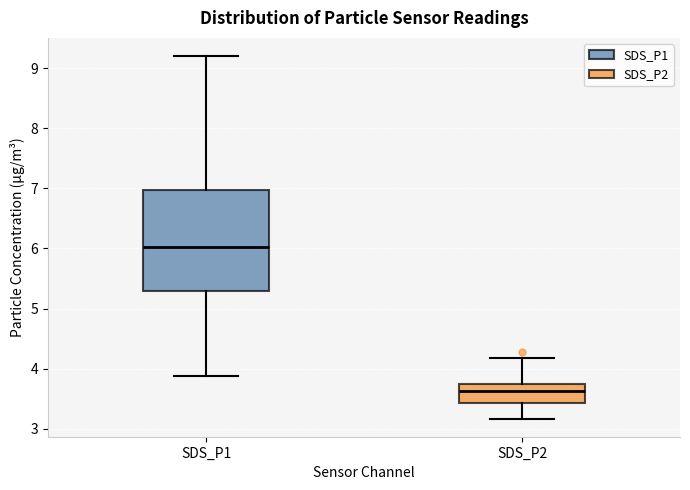

Reading left to right, transcribe this box plot: for each box, give where its median line is, the range the box spans, and where its two whiskers end, as read against the y-axis. The values are not printed on the chart, so give them approximately, as read against the axis.

SDS_P1: median 6.0, box 5.3 to 7.0, whiskers 3.9 to 9.2
SDS_P2: median 3.6, box 3.4 to 3.8, whiskers 3.2 to 4.2